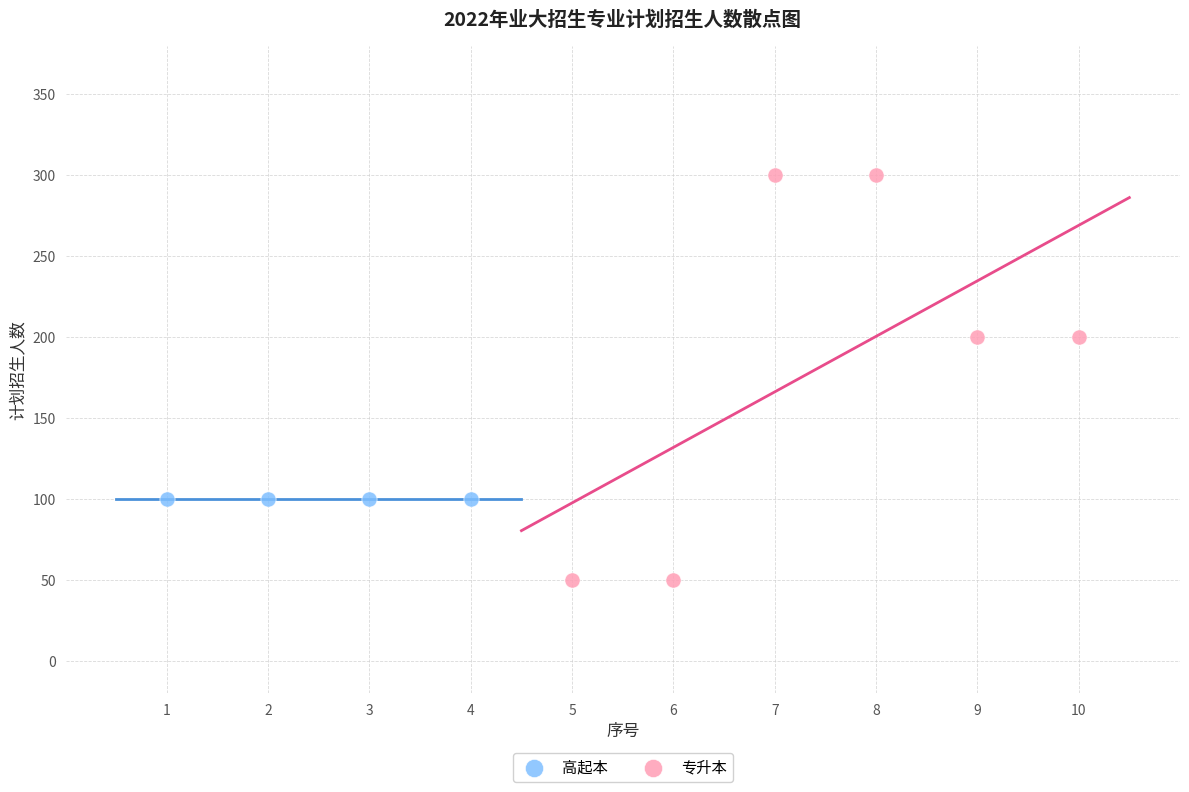

Which series contains the highest Y value?

专升本